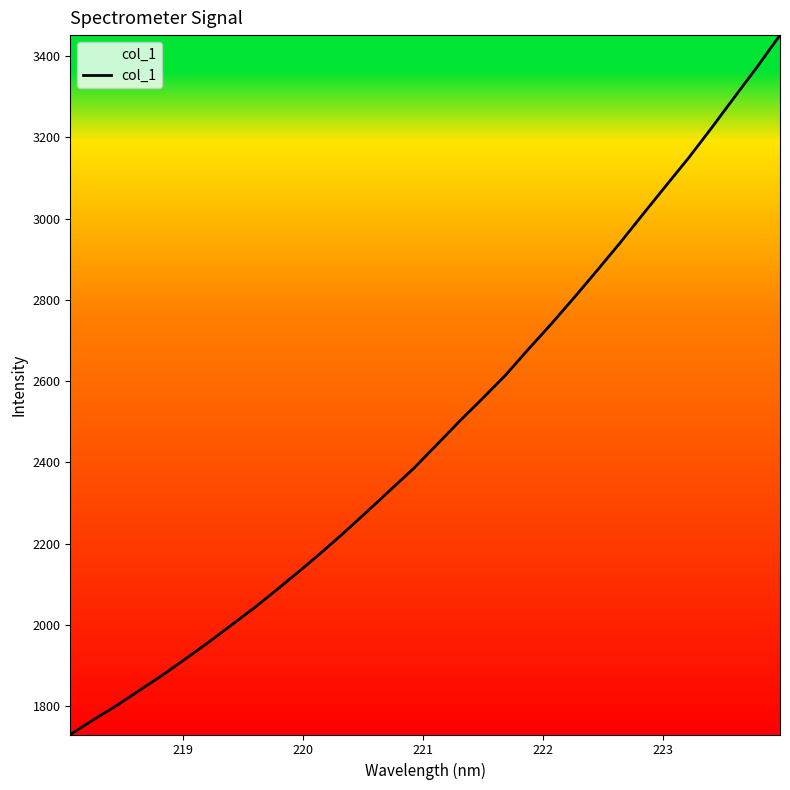

What is the greatest value displayed?

3452.1